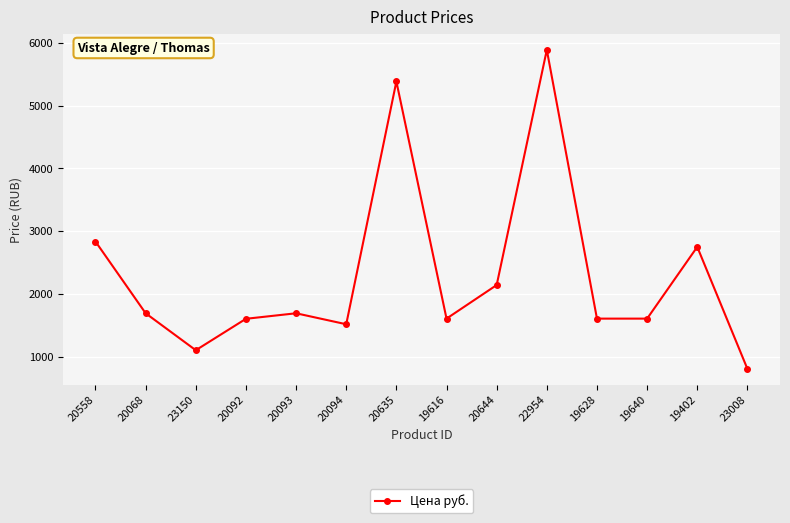

The chart shows a value of 2714.1 at 20092. True or false?

False